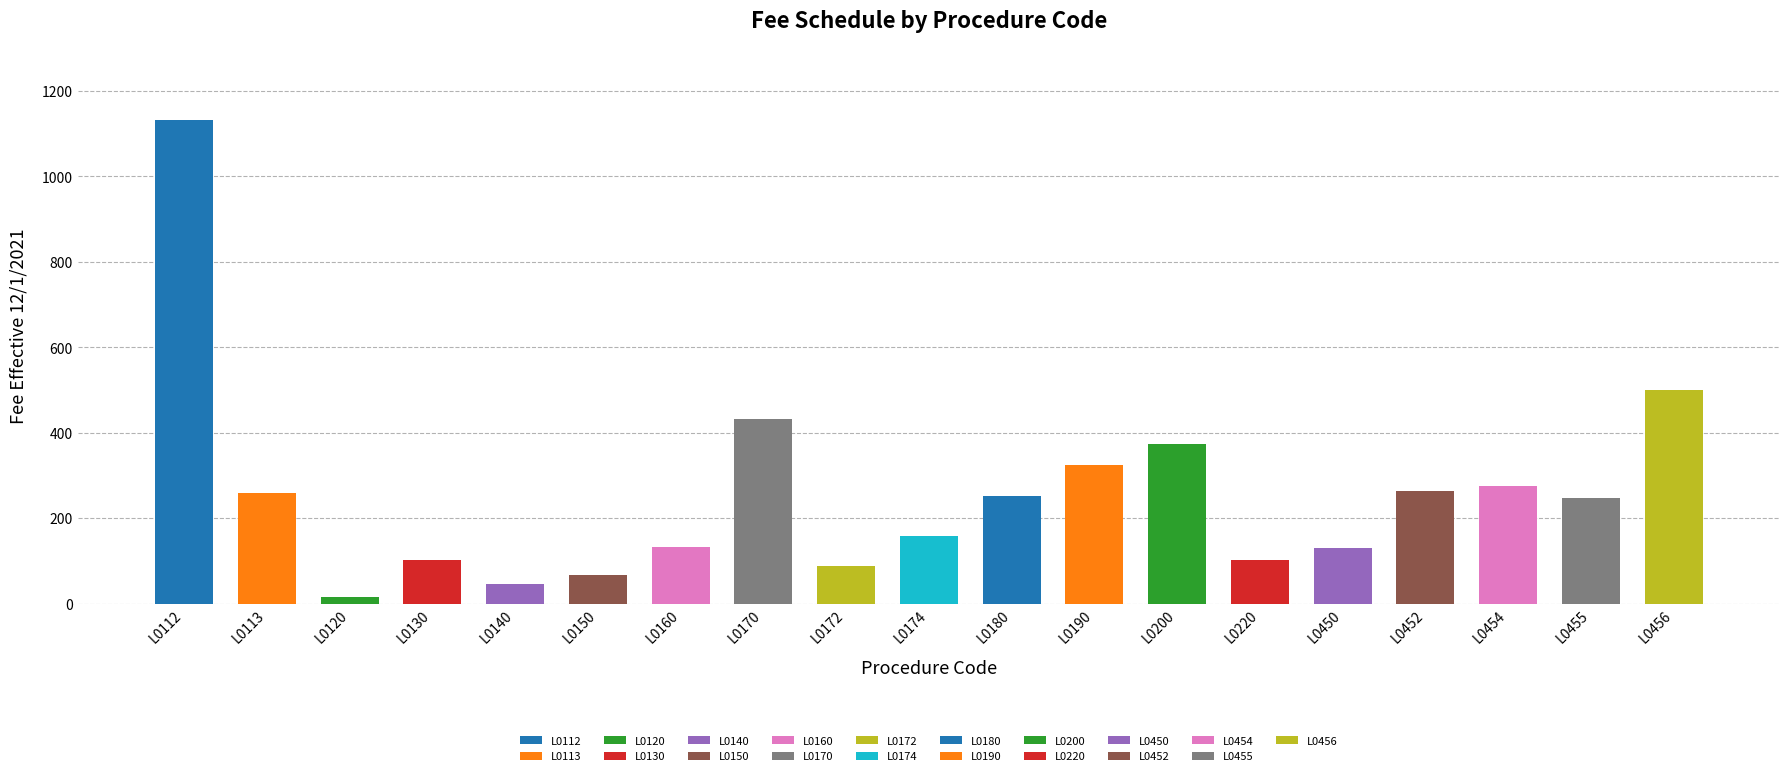

Reading left to right, transcribe all the data shown in this chart.

1132.8	259.6	16.2	101.7	46.0	66.9	133.2	432.0	88.6	159.7	253.2	325.8	374.8	103.2	130.8	263.8	275.1	246.6	500.9